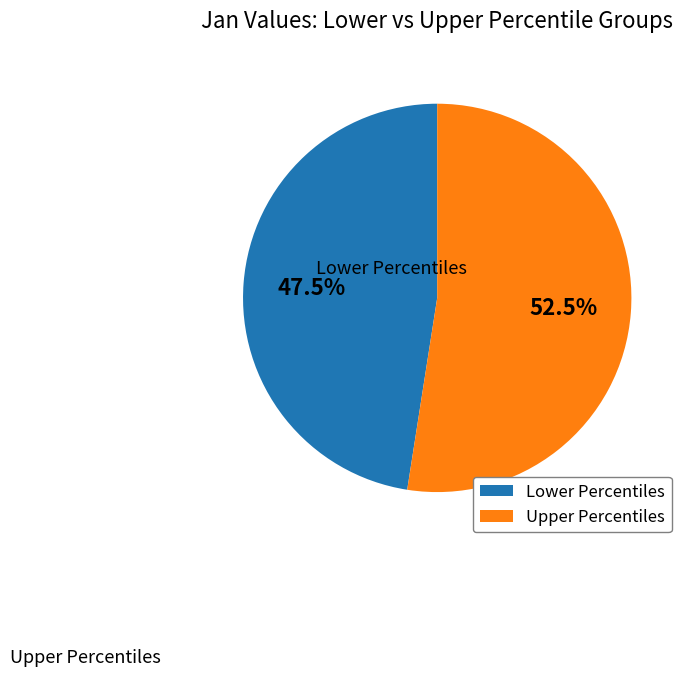

To the nearest percent, what is the average slice percentage?

50%